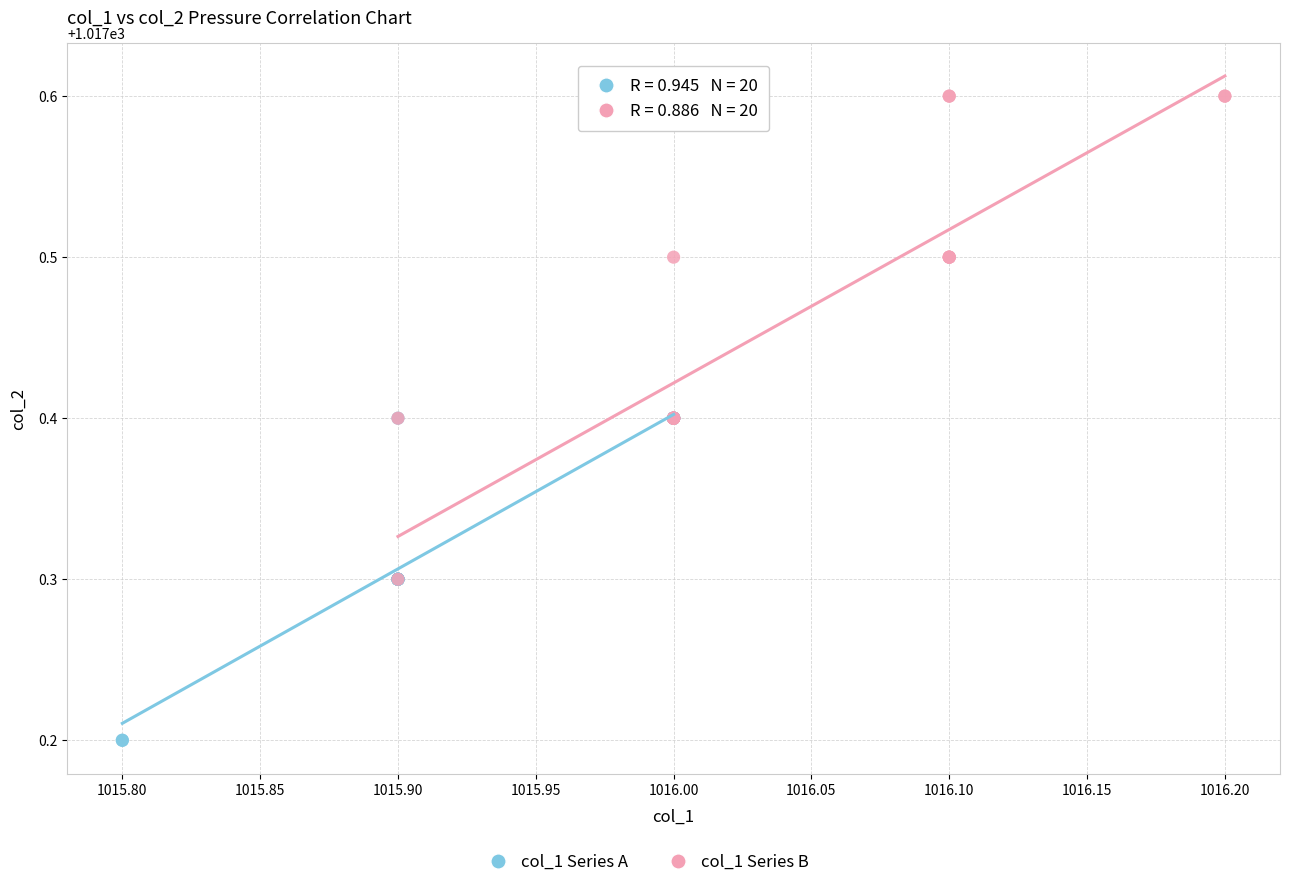

Which series reaches the maximum Y coordinate?

col_1 Series B